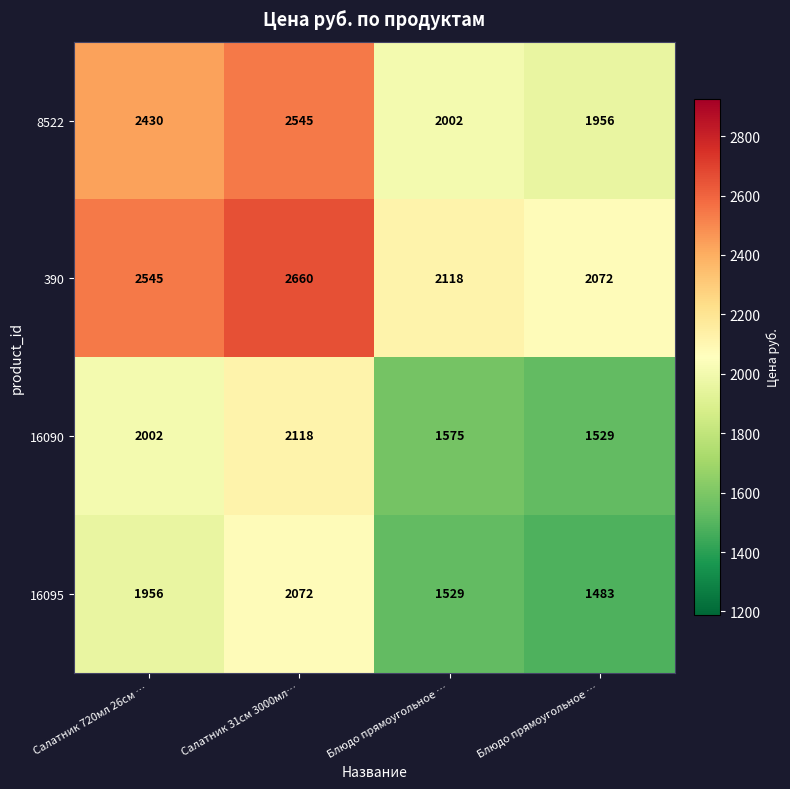

Reading left to right, list all the values displayed in this chart.

8522: Салатник 720мл 26см …=2430.0	Салатник 31см 3000мл…=2545.0	Блюдо прямоугольное …=2002.0	Блюдо прямоугольное …=1956.0
390: Салатник 720мл 26см …=2545.0	Салатник 31см 3000мл…=2660.0	Блюдо прямоугольное …=2118.0	Блюдо прямоугольное …=2072.0
16090: Салатник 720мл 26см …=2002.0	Салатник 31см 3000мл…=2118.0	Блюдо прямоугольное …=1575.0	Блюдо прямоугольное …=1529.0
16095: Салатник 720мл 26см …=1956.0	Салатник 31см 3000мл…=2072.0	Блюдо прямоугольное …=1529.0	Блюдо прямоугольное …=1483.0